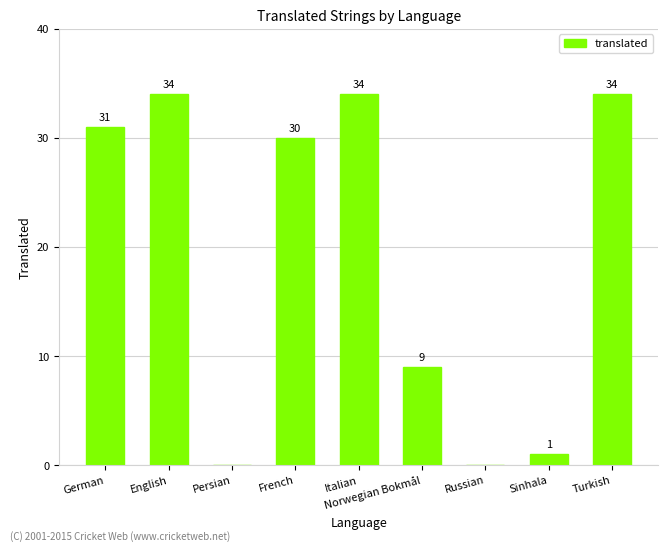

Reading right to left, extract all data points from this chart.

Turkish=34	Sinhala=1	Russian=0	Norwegian Bokmål=9	Italian=34	French=30	Persian=0	English=34	German=31